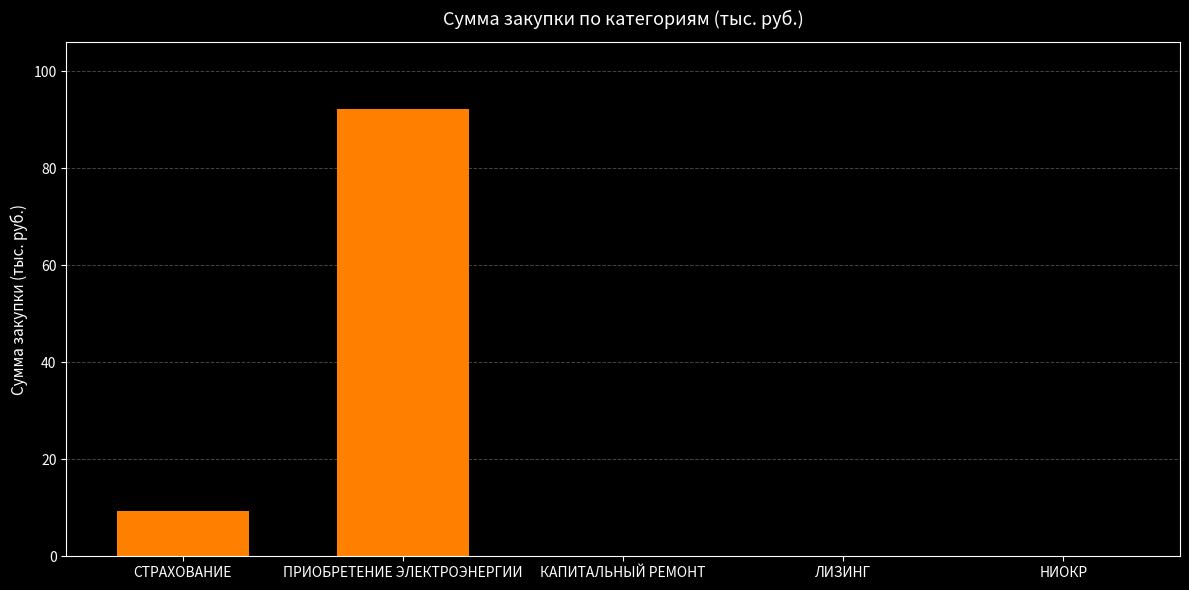

The chart shows a value of 36.8 at ПРИОБРЕТЕНИЕ ЭЛЕКТРОЭНЕРГИИ. True or false?

False